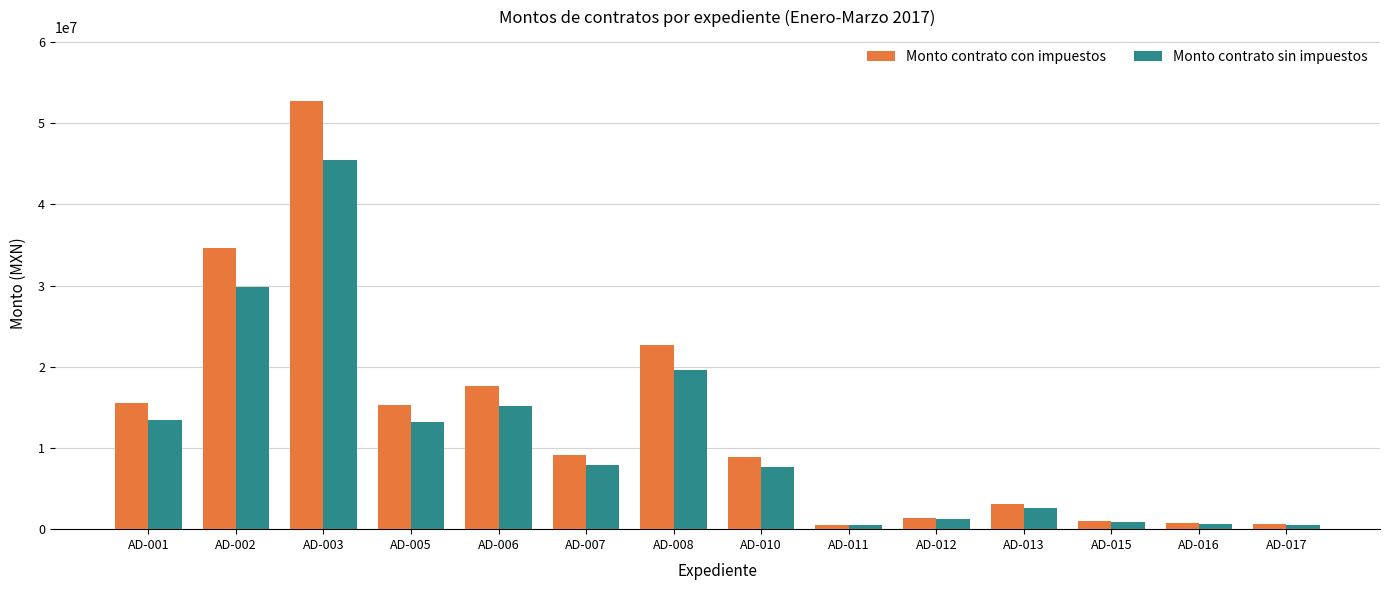

List the series in order of their overall mean, highest first.

Monto contrato con impuestos, Monto contrato sin impuestos